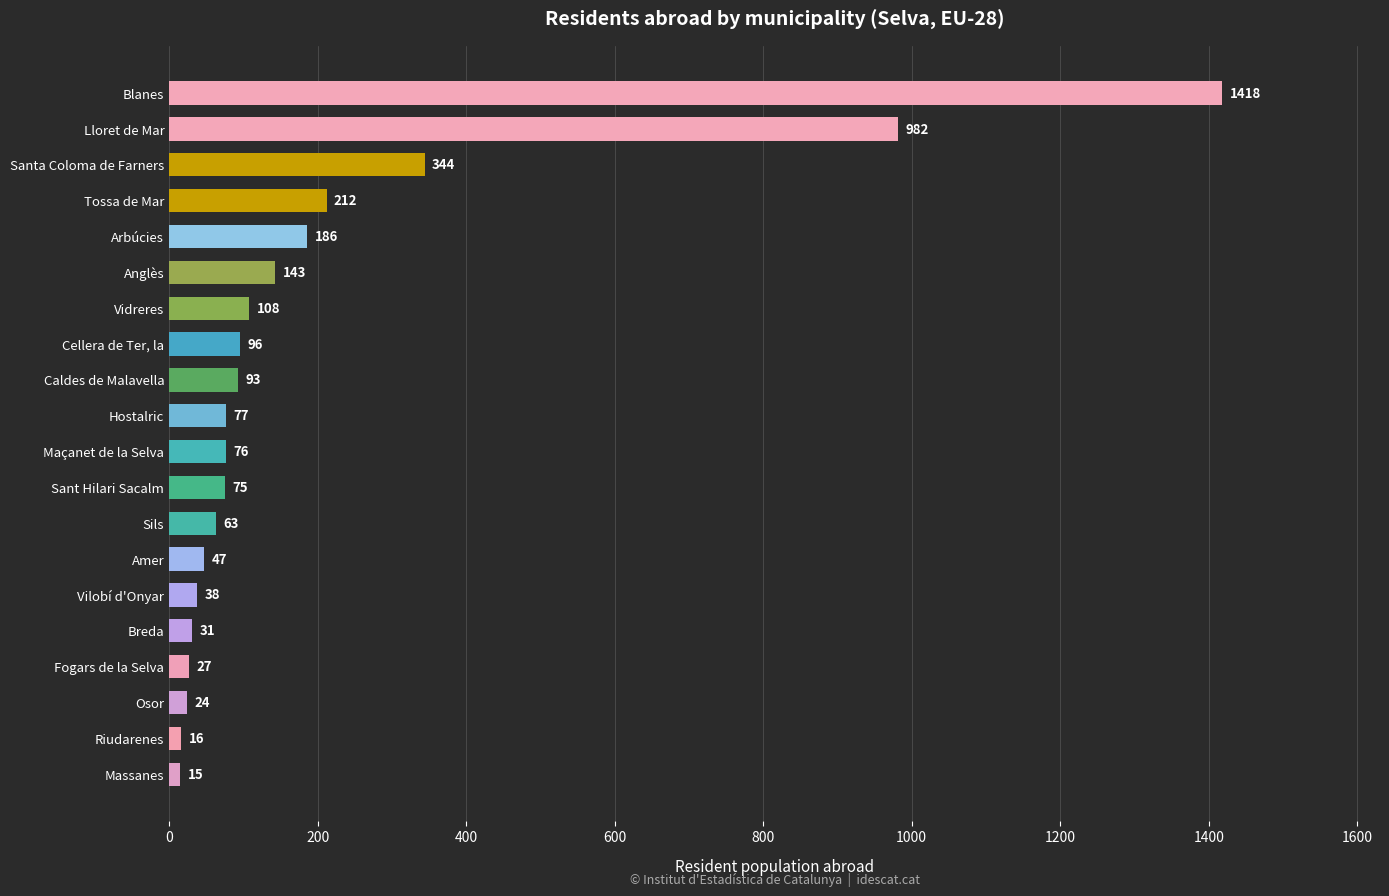

How many categories are shown in the chart?

20